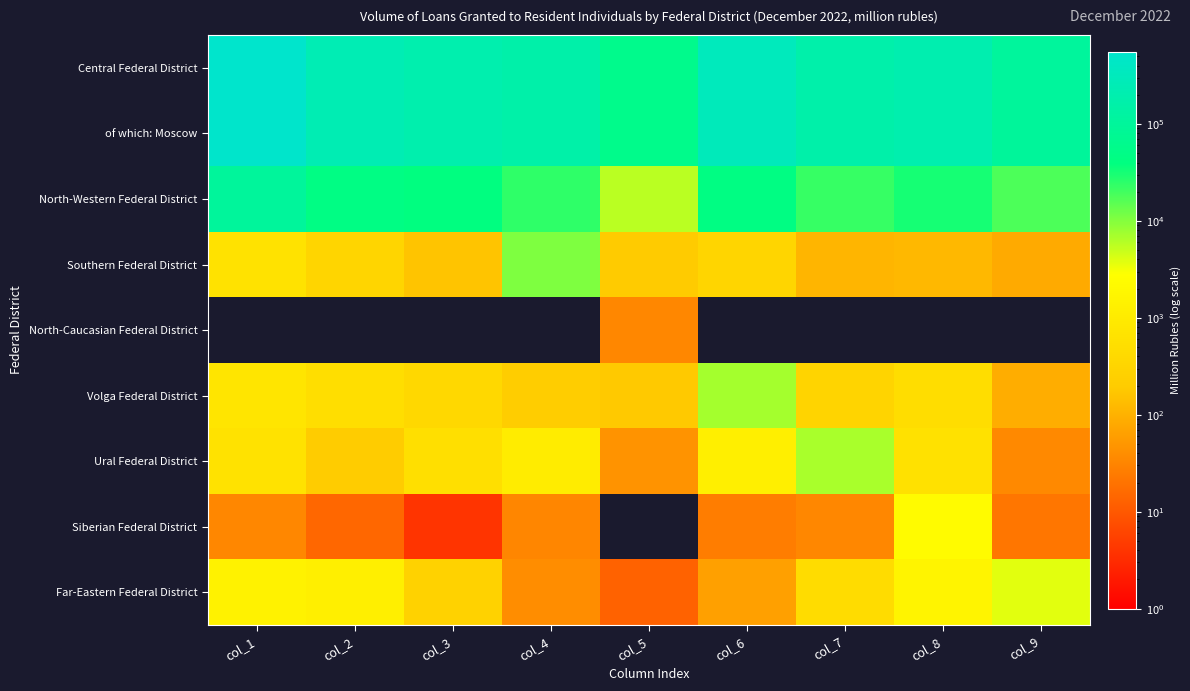

How many distinct data groups are displayed?

9